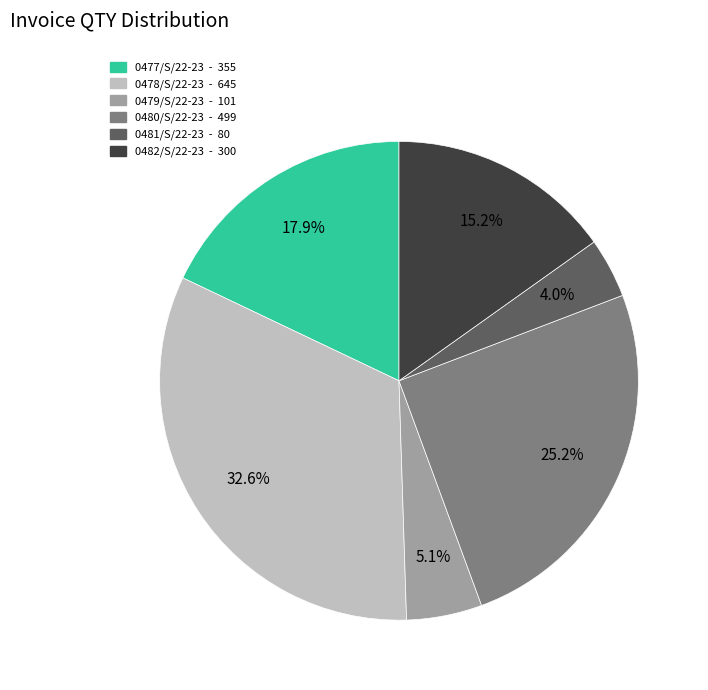

Which has a higher value, 0482/S/22-23 or 0481/S/22-23?

0482/S/22-23